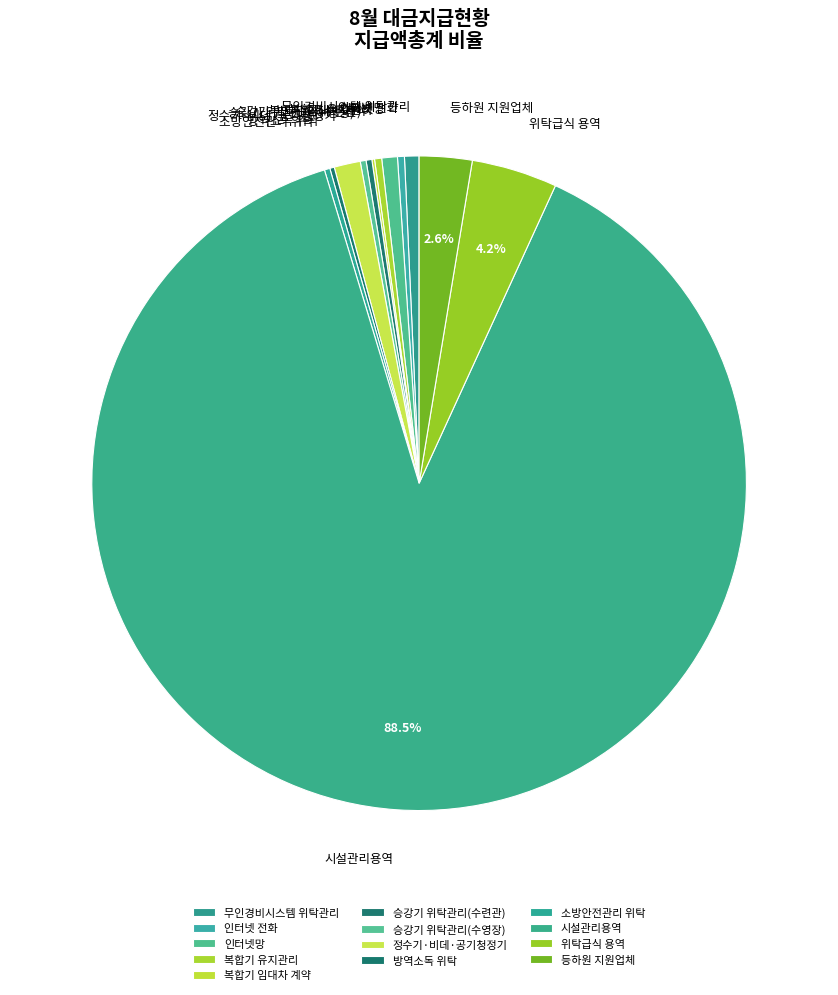

Is there any slice that represents more than half of the pie?

Yes